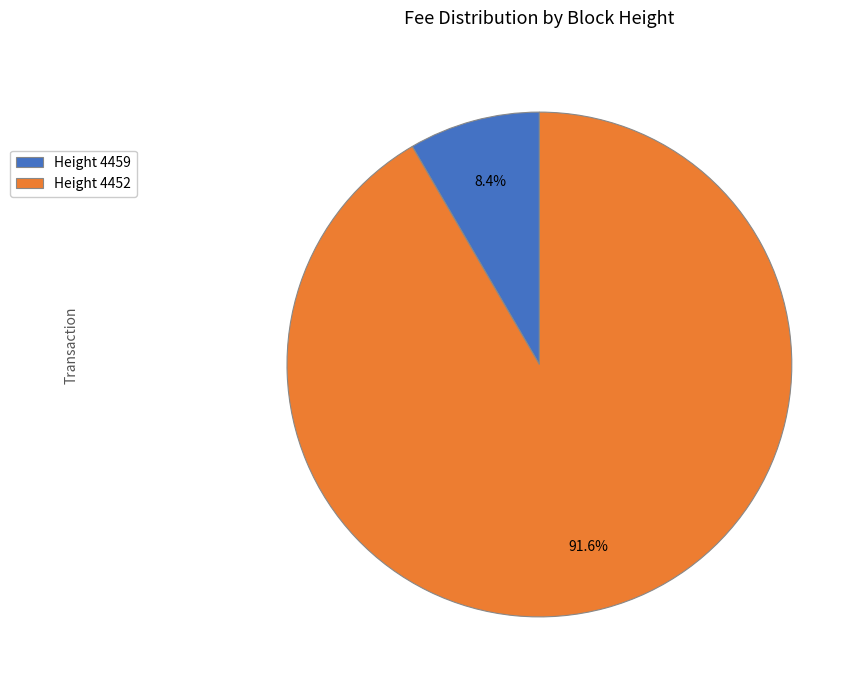

Do Height 4459 and Height 4452 together represent more than half of the pie?

Yes